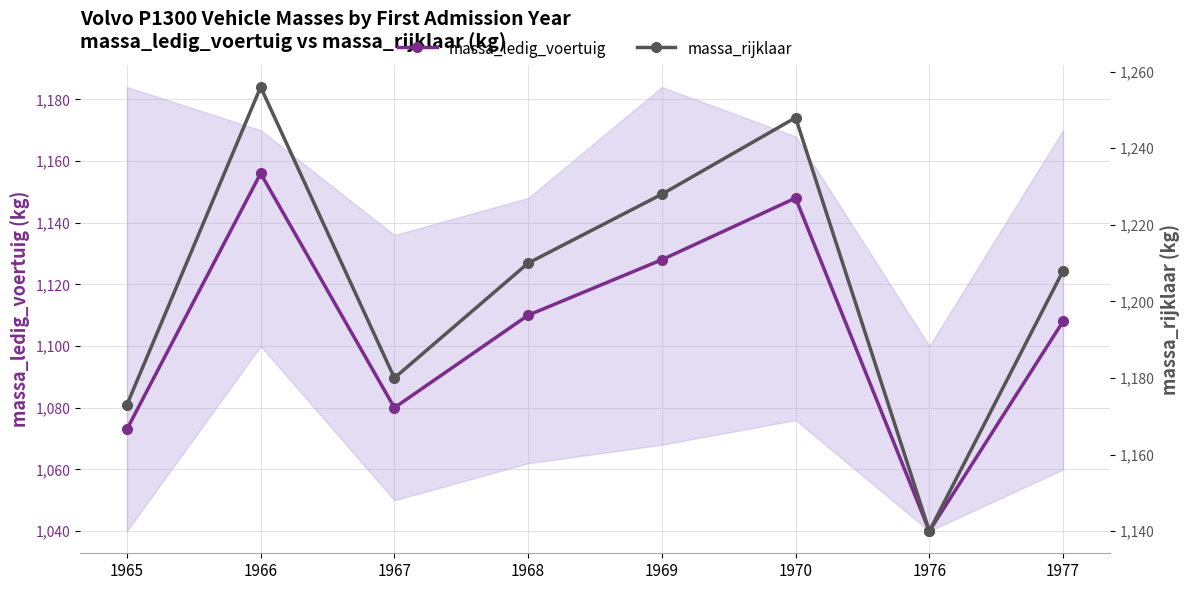

What are all the series names shown in the legend?

massa_ledig_voertuig, massa_rijklaar